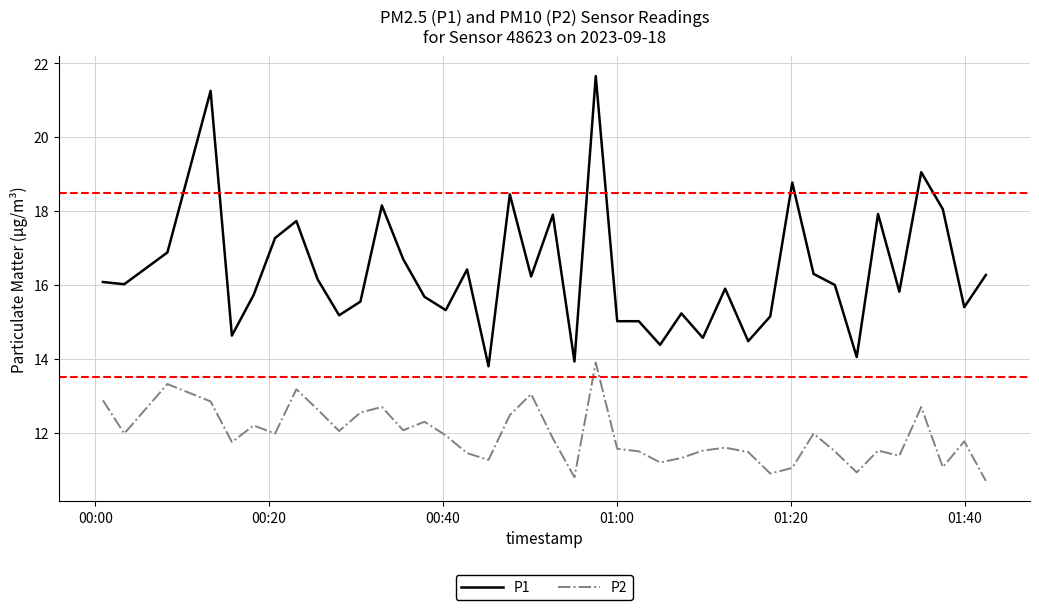

True or false: P1 has more than 0 interior local peaks.

True